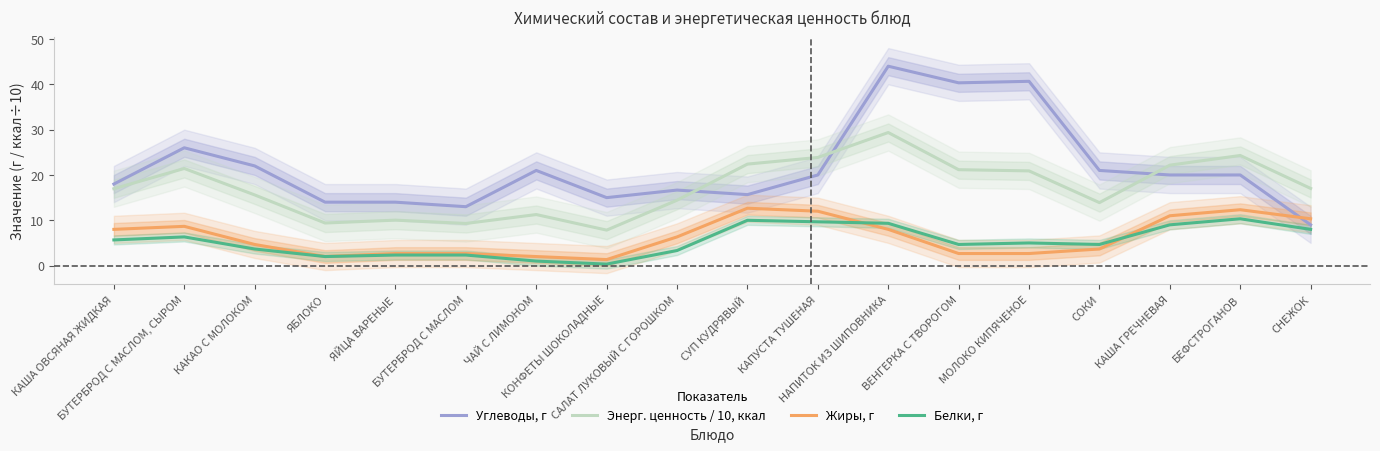

What is the difference between the maximum and minimum values in the Жиры, г series?

11.3